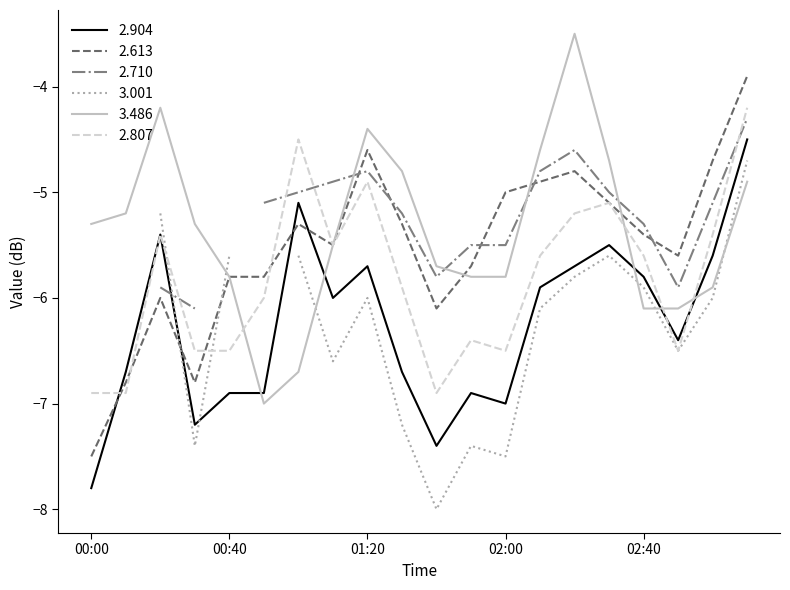

What is the highest value of the 2.807 series?

-4.2